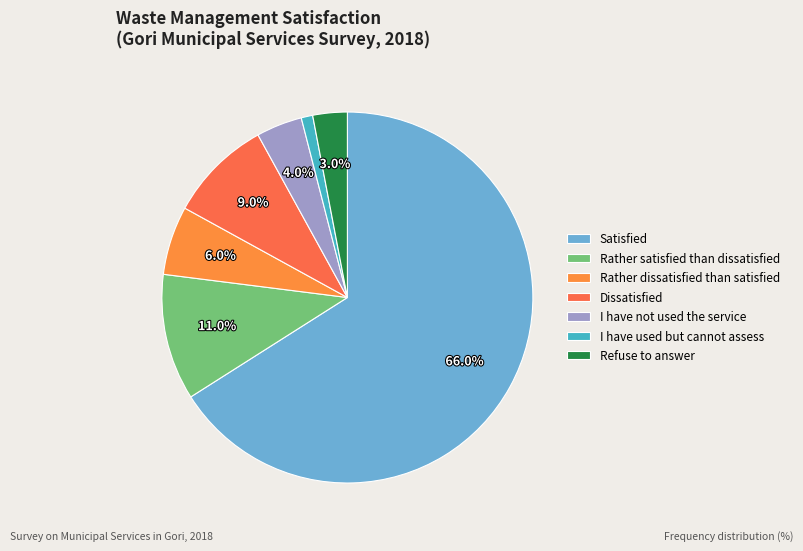

Count the number of slices in the pie.

7